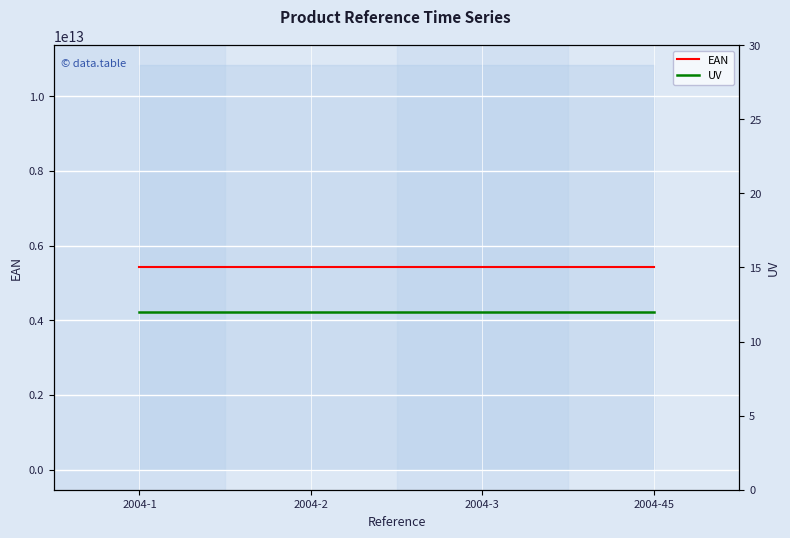

How many data points in EAN are above 5413521240032?

1